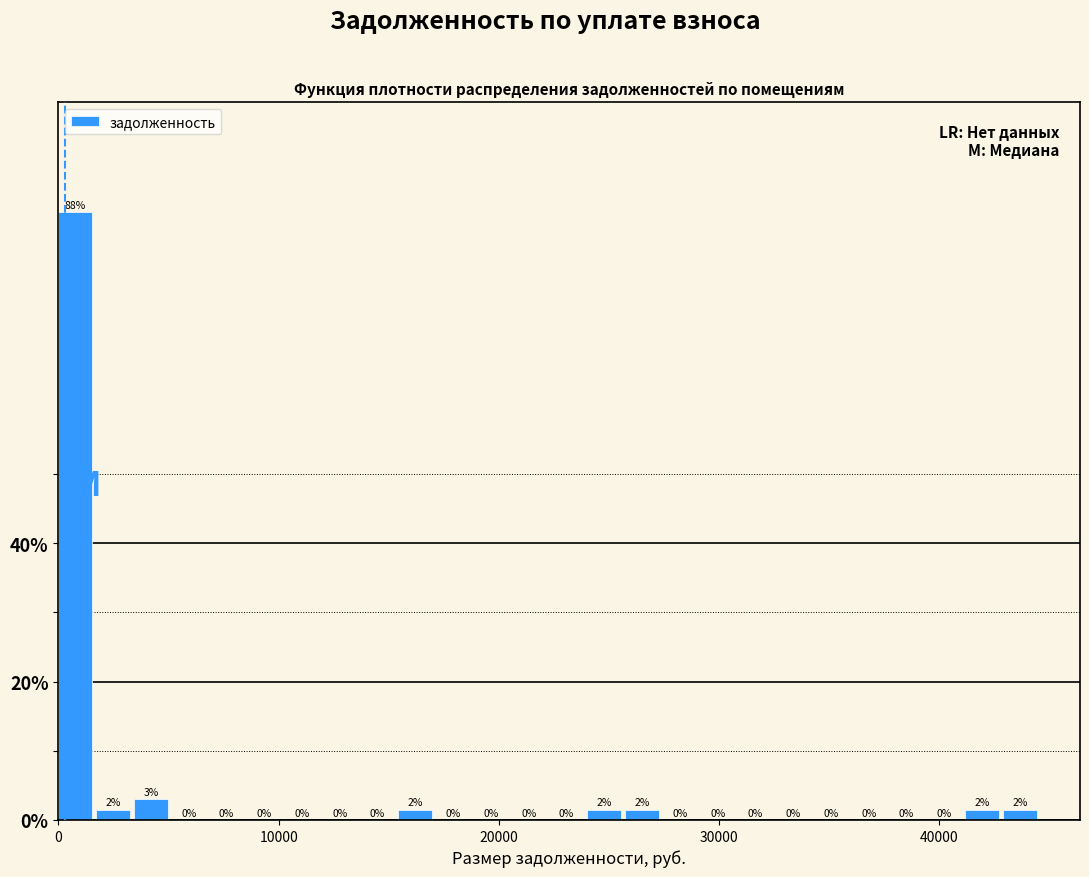

Around what value on the x-axis is the tallest bar? Give the approximate position of its centre, as read against the axis.

1000